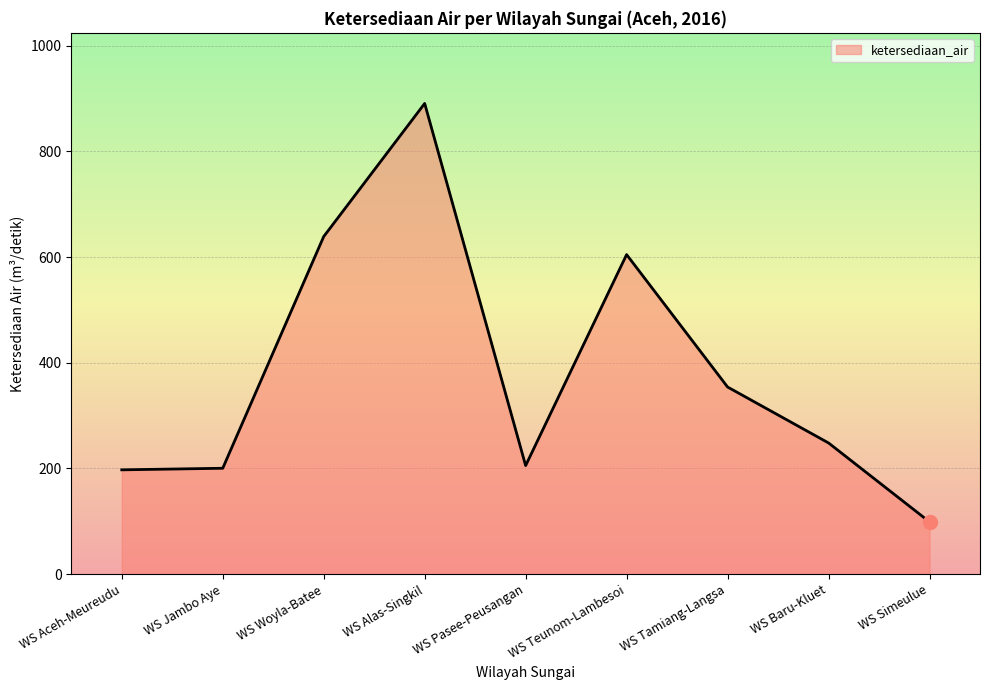

Approximately how many times larger is the value at WS Simeulue compared to WS Pasee-Peusangan?

0.5